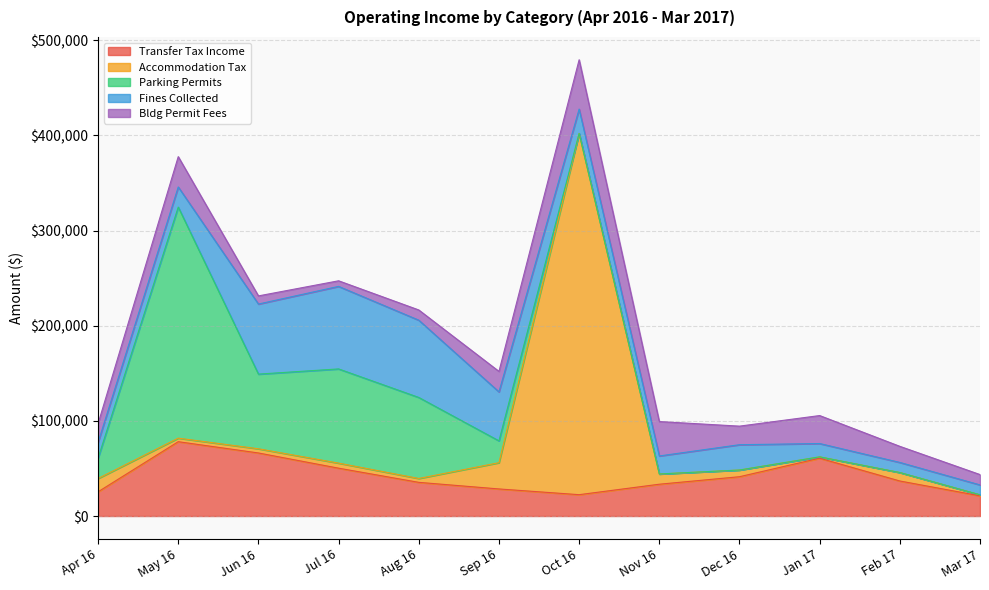

What is the label of the 5th point from the right?

Nov 16